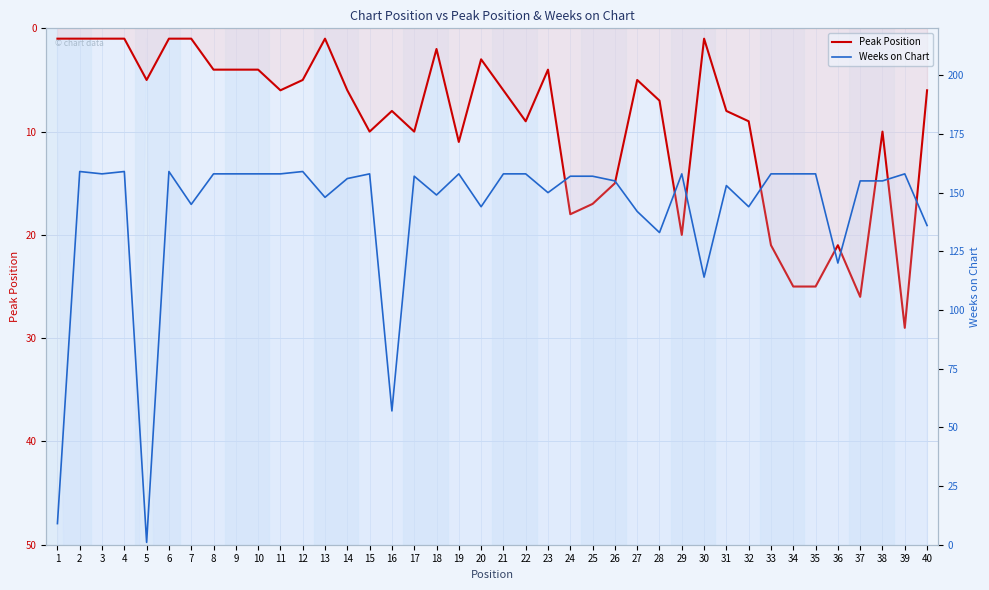

What is the sum of the Weeks on Chart values at 40 and 39?

294